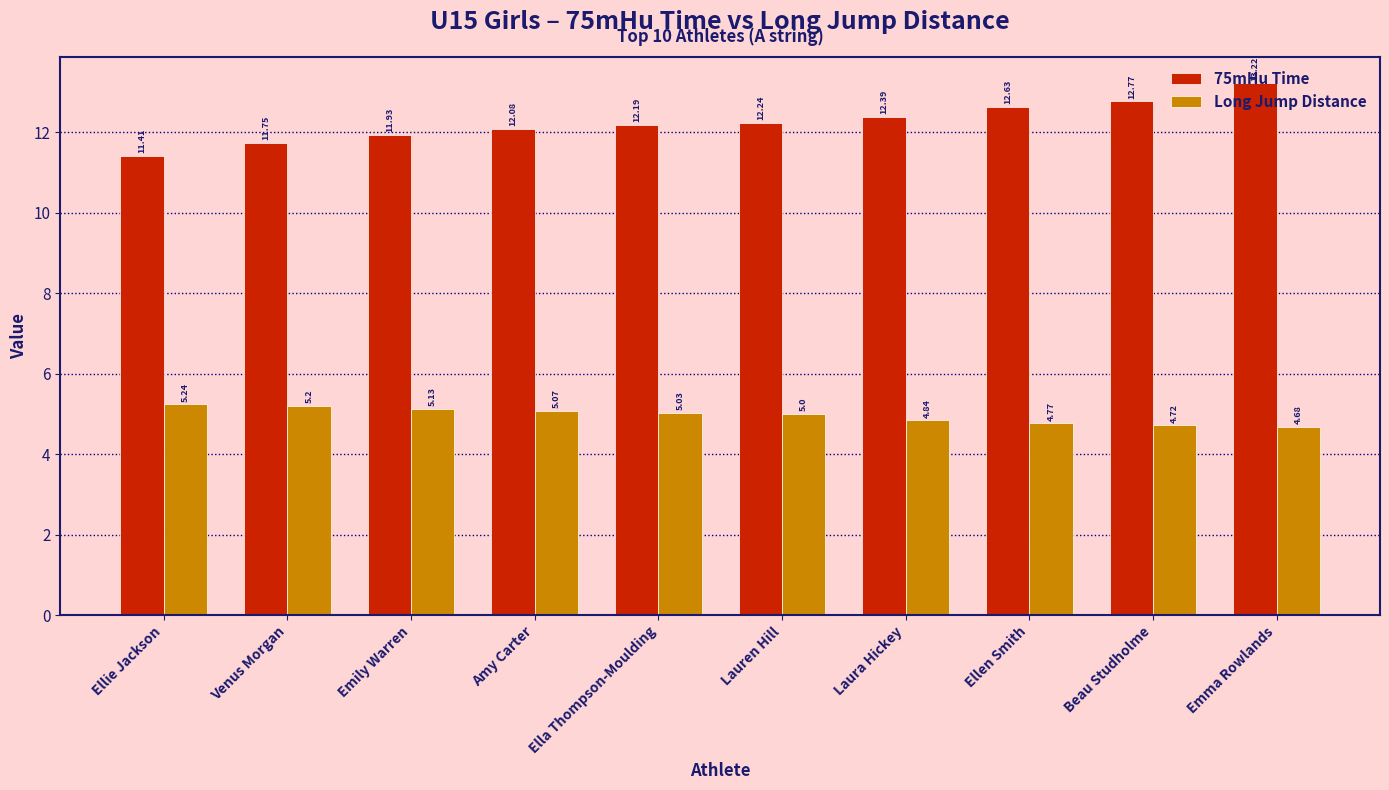

How many values in the 75mHu Time series are below 12?

3